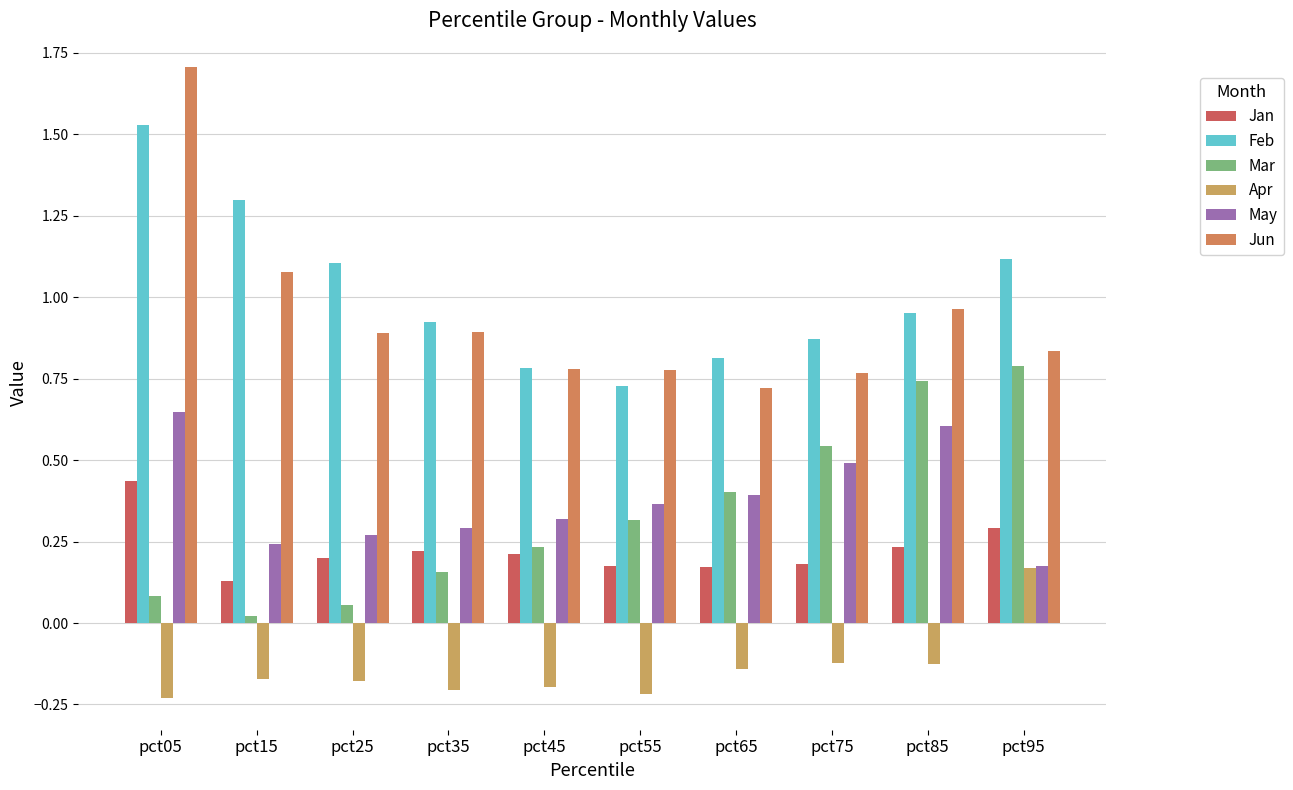

Is the value of Feb at pct85 greater than the value of Apr at pct85?

Yes